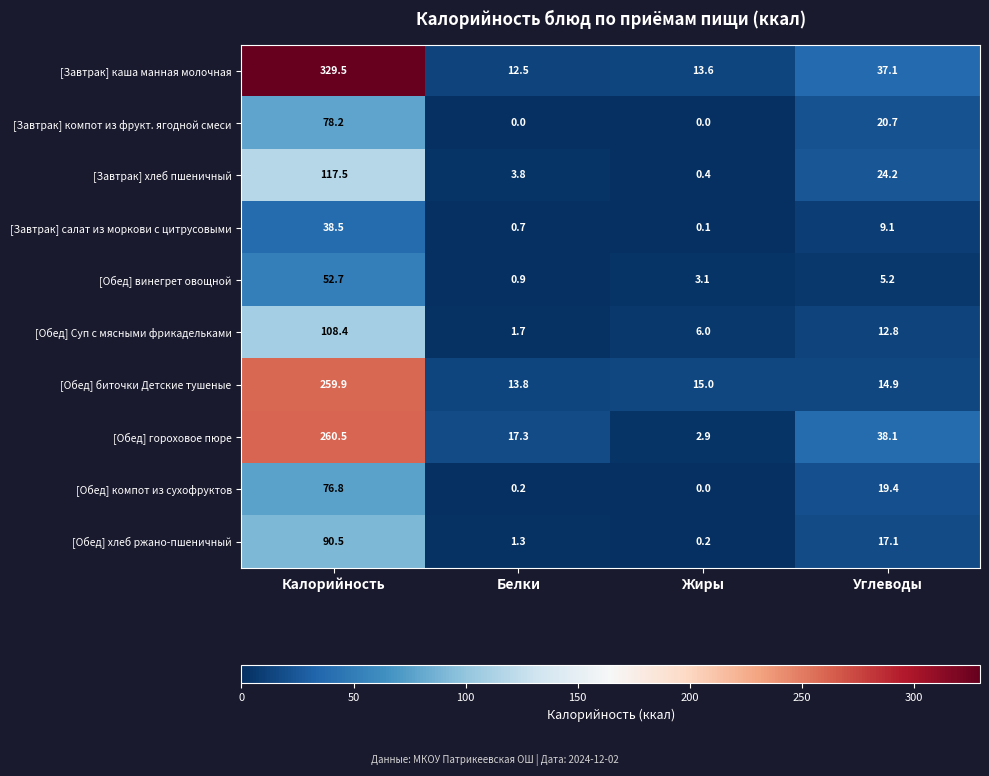

The [Обед] винегрет овощной series shows 1.4 at Жиры. True or false?

False